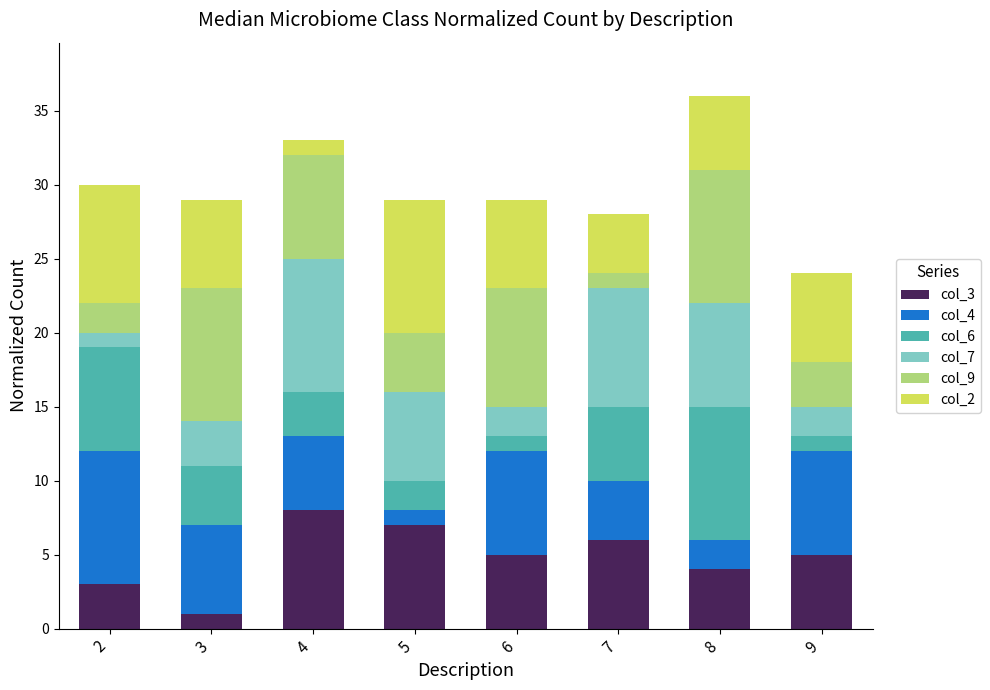

Is it true that col_3 equals 6 at 7?

True